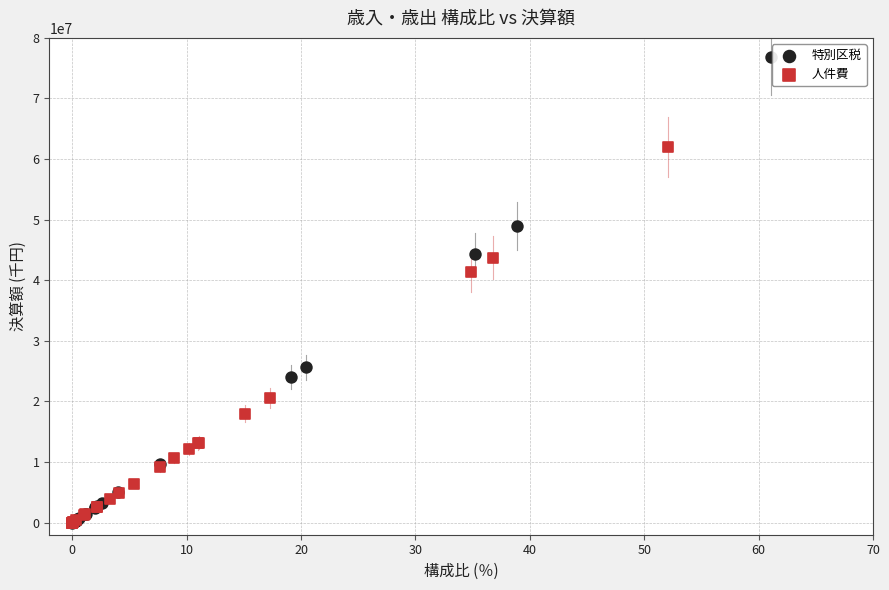

Which series reaches the maximum Y coordinate?

特別区税